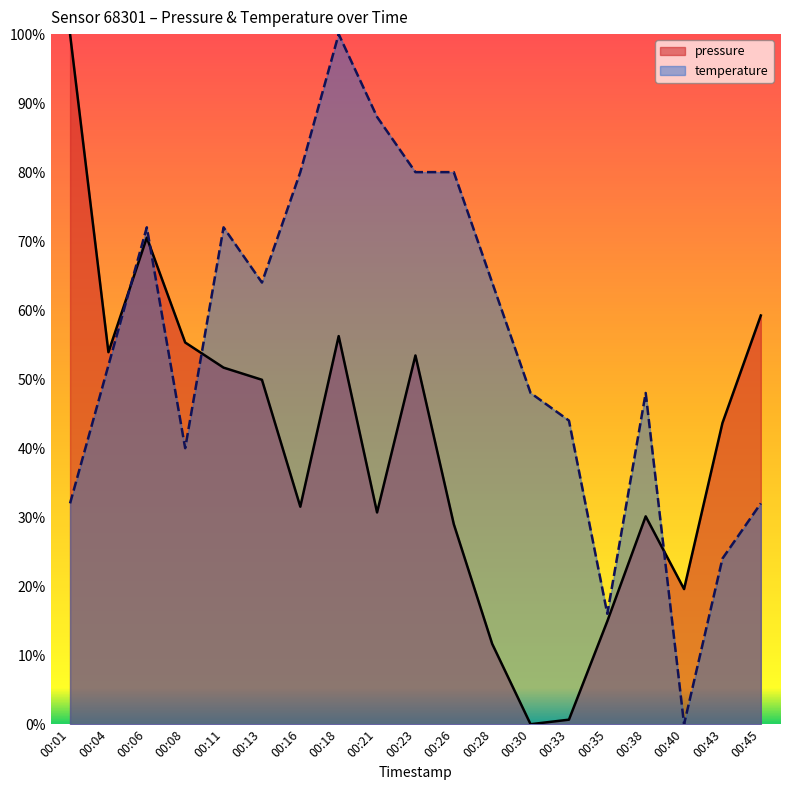

How many series are shown in this chart?

2